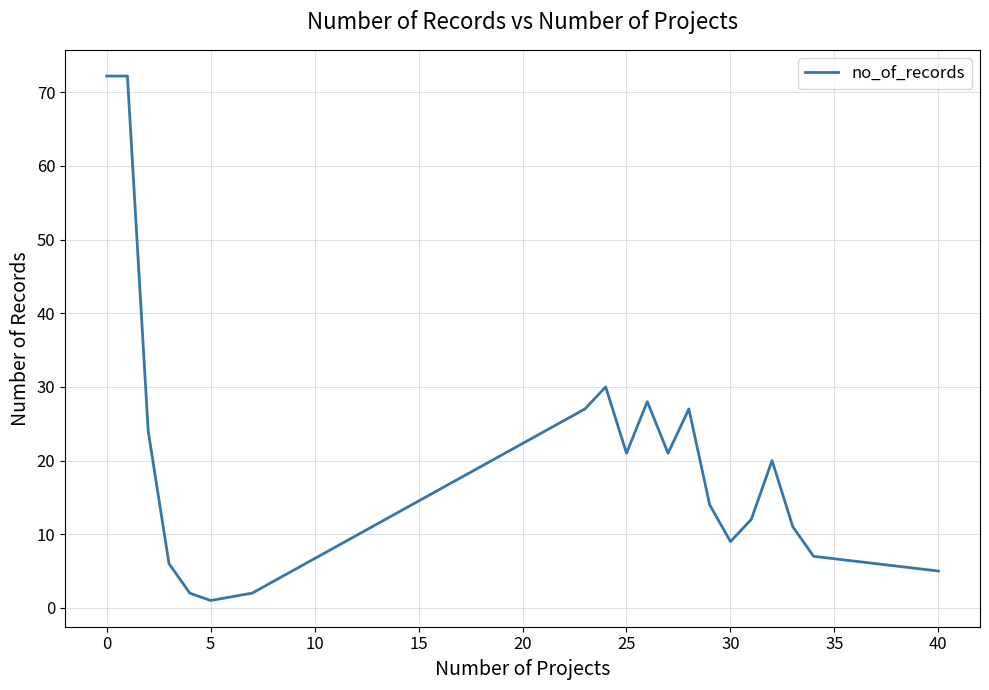

What is the maximum value shown in the chart?

72.2